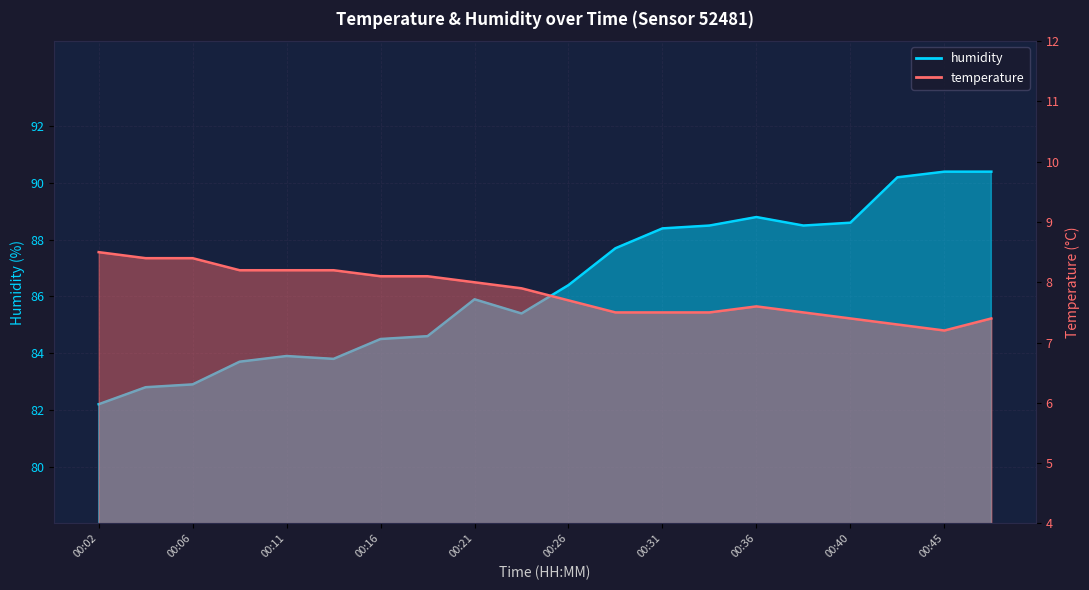

The humidity series shows 39.2 at 00:06. True or false?

False